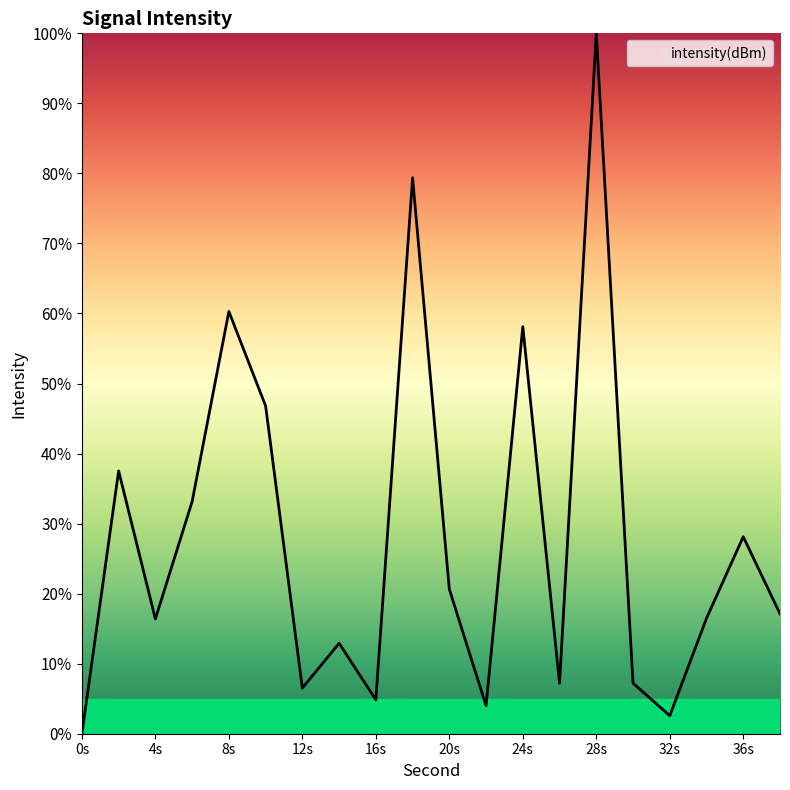

What is the average value?

28.0